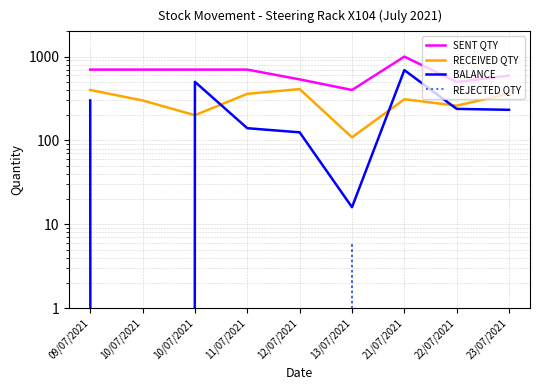

Reading left to right, what are all the values shown in this chart?

SENT QTY: 700	700	700	700	535	400	1000	498	594
RECEIVED QTY: 400	300	200	360	410	109	310	260	362
BALANCE: 300	0	500	140	125	16	690	238	232
REJECTED QTY: 0	0	0	0	0	6	0	0	0